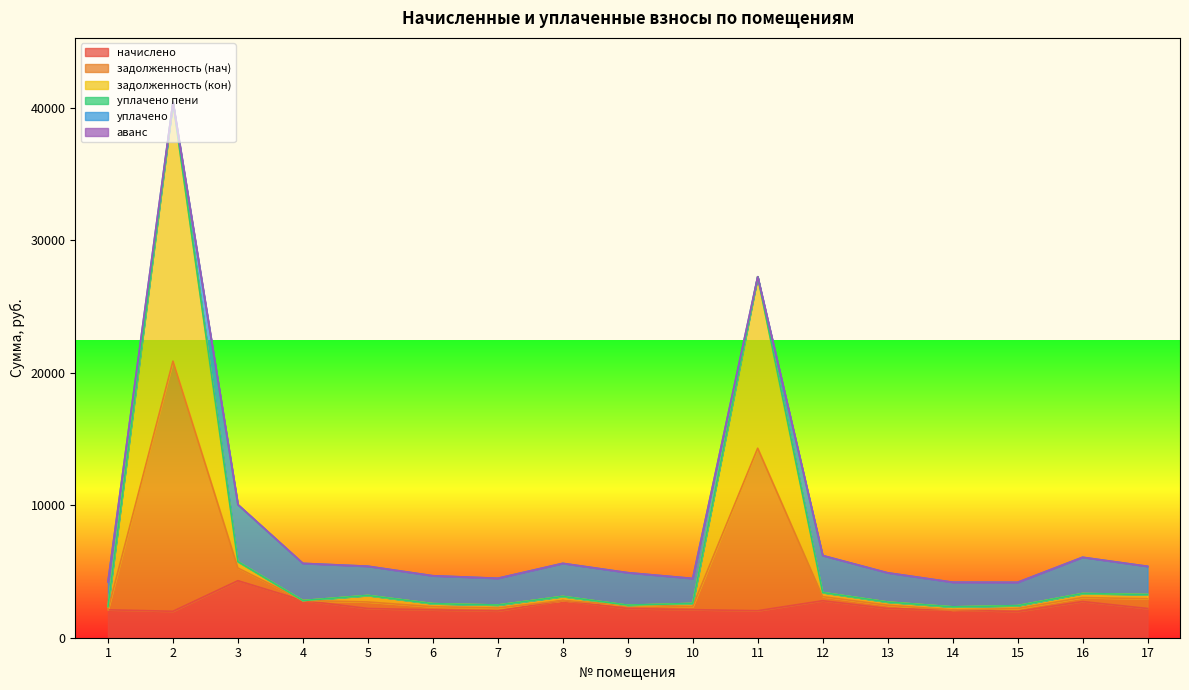

Between 15 and 5, which is larger?

5